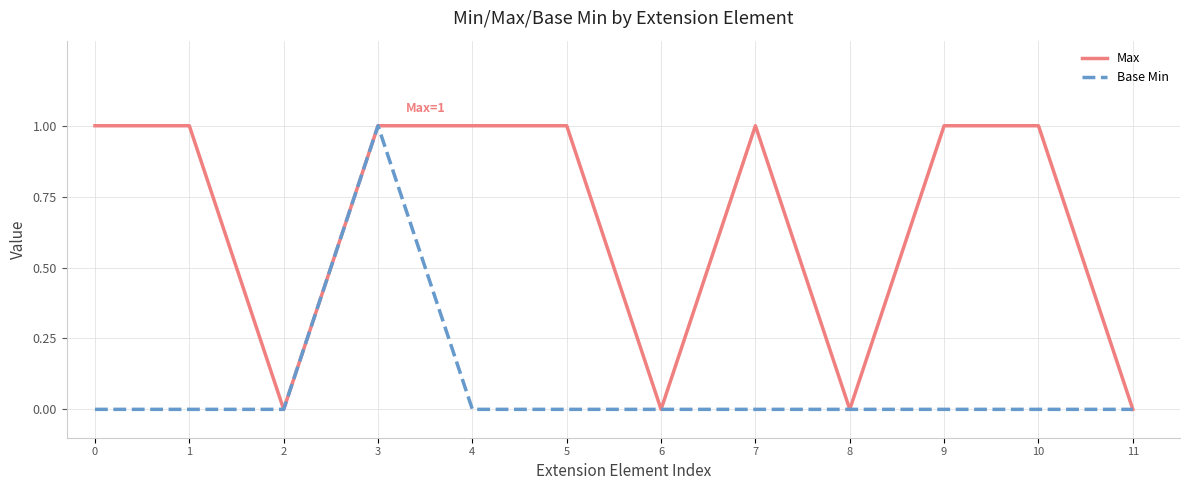

Is the value of Max at 0 greater than the value of Base Min at 11?

Yes